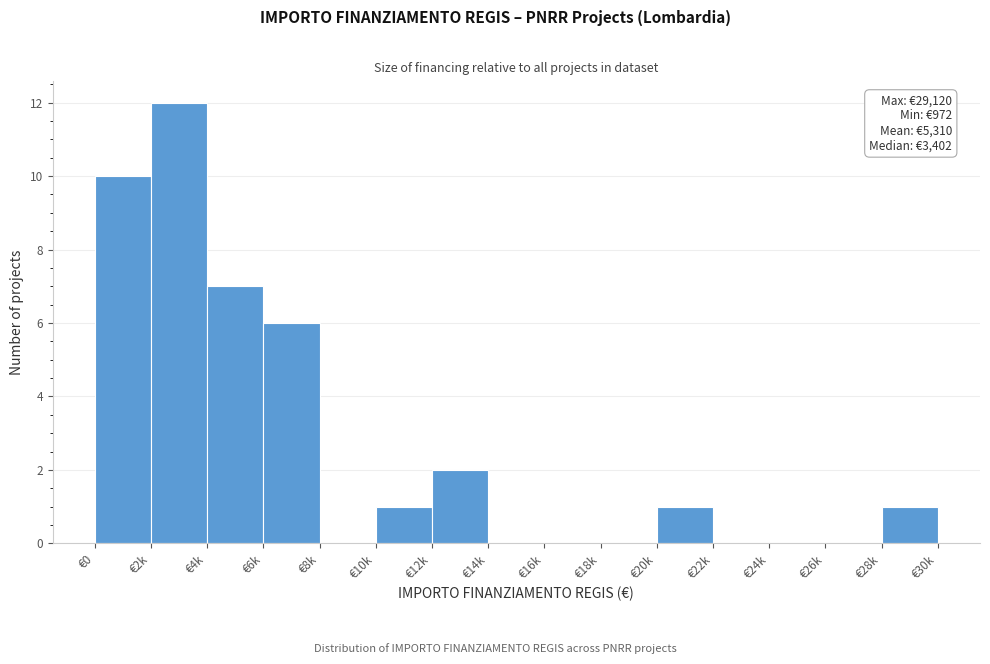

Reading left to right, extract all data points from this chart.

€0=10	€2k=12	€4k=7	€6k=6	€8k=0	€10k=1	€12k=2	€14k=0	€16k=0	€18k=0	€20k=1	€22k=0	€24k=0	€26k=0	€28k=1